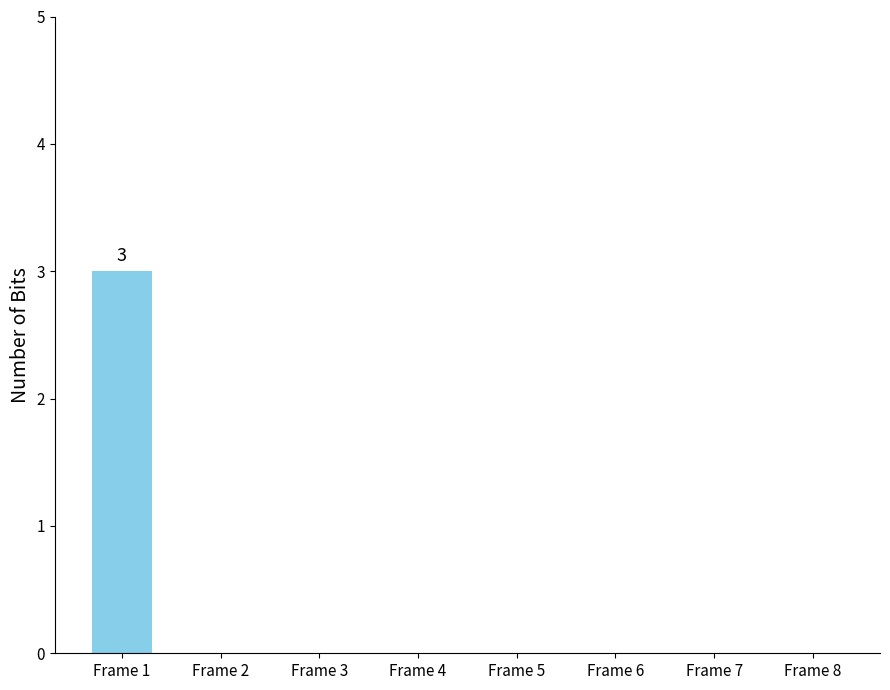

Are the bars horizontal?

No